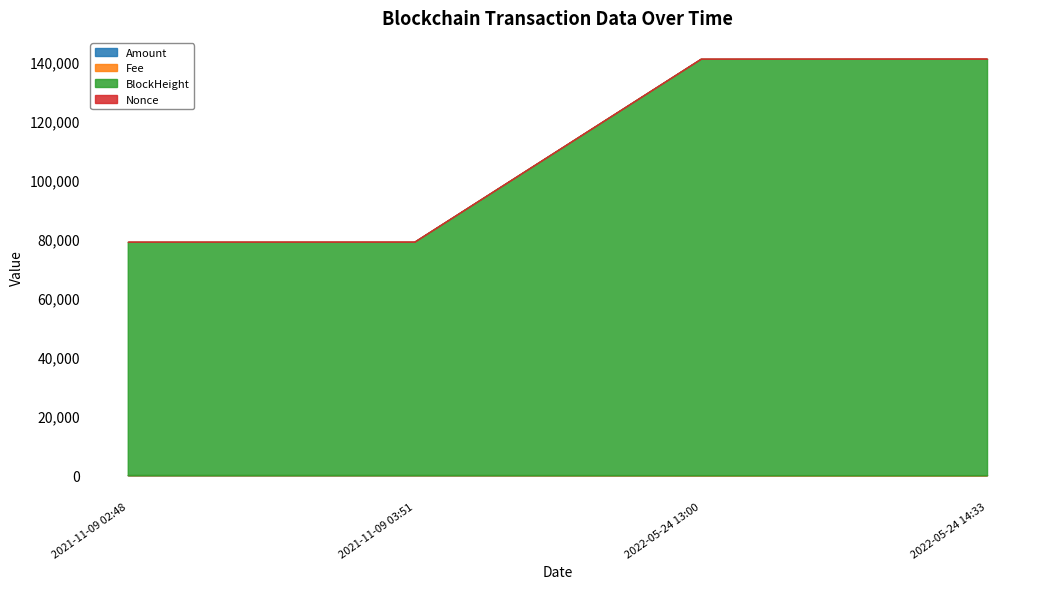

True or false: Amount and BlockHeight intersect in this chart.

False